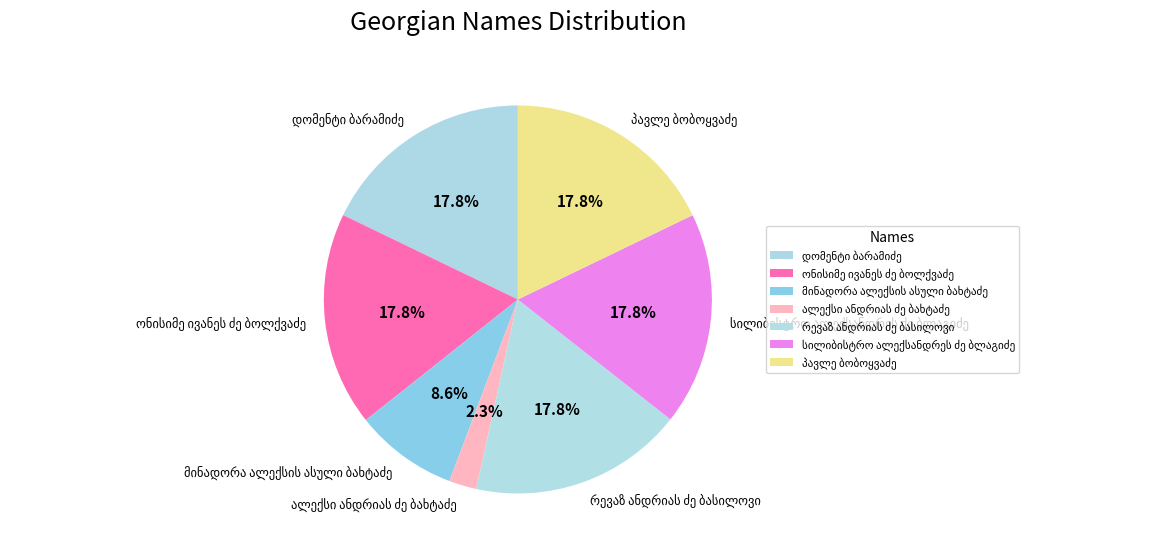

Is there any slice that represents more than half of the pie?

No